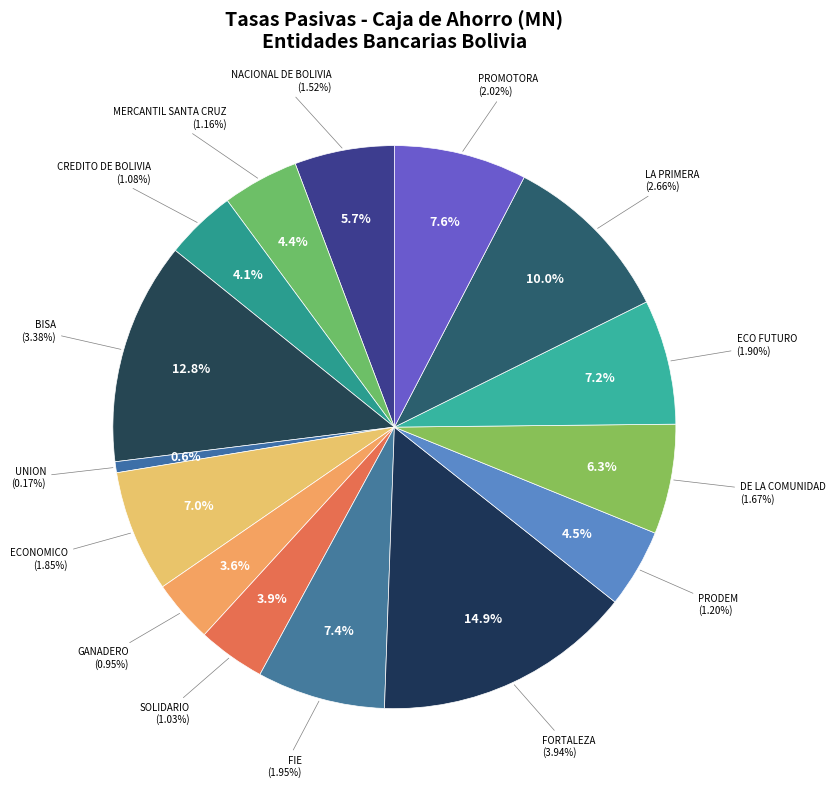

Count the number of slices in the pie.

15